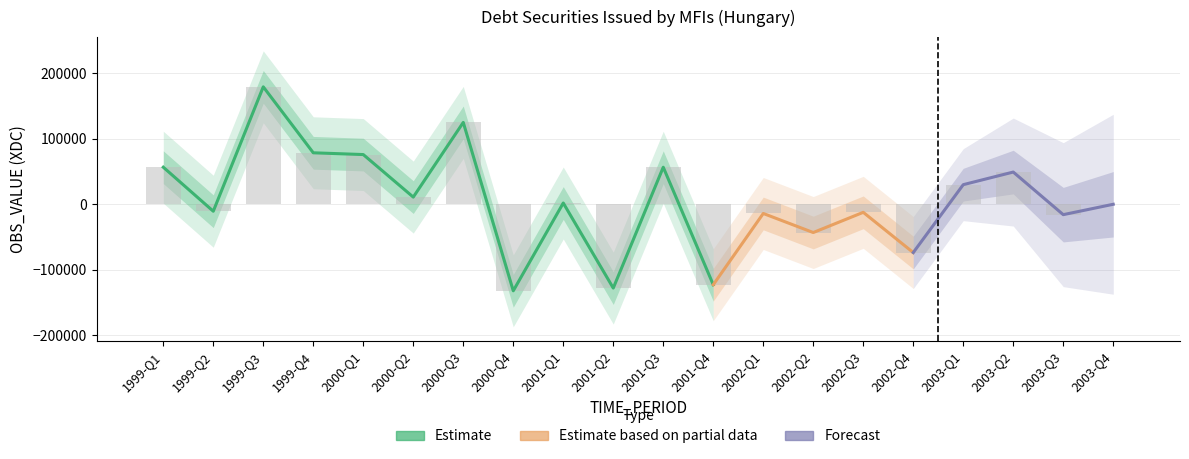

Rank the categories by value from highest to lowest.

1999-Q3, 2000-Q3, 1999-Q4, 2000-Q1, 1999-Q1, 2001-Q3, 2003-Q2, 2003-Q1, 2000-Q2, 2001-Q1, 2003-Q4, 1999-Q2, 2002-Q3, 2002-Q1, 2003-Q3, 2002-Q2, 2002-Q4, 2001-Q4, 2001-Q2, 2000-Q4